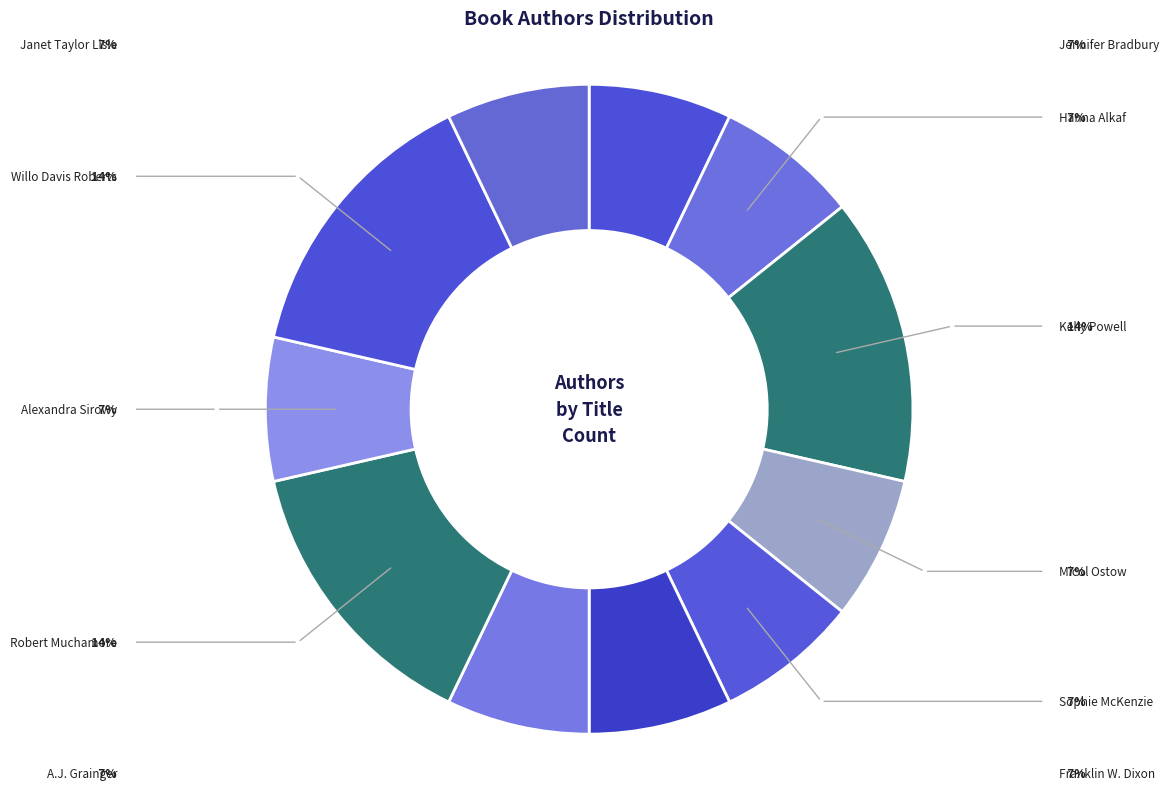

To the nearest percent, what percentage of the pie is Micol Ostow?

7%